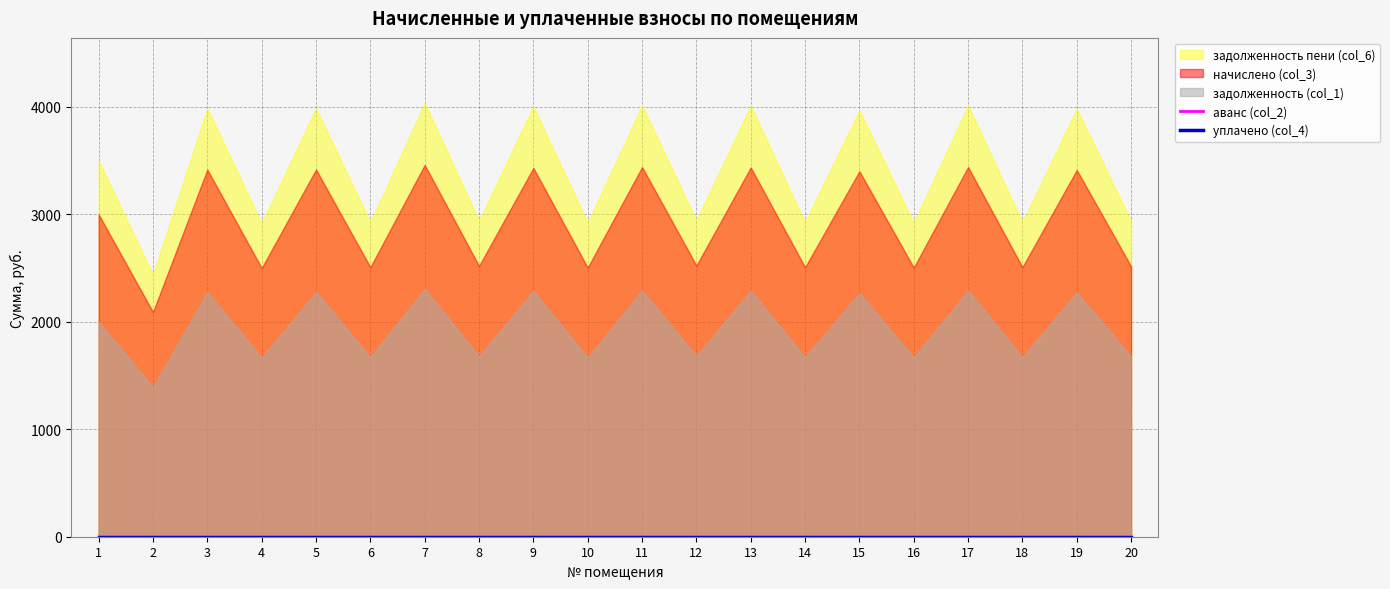

Which category has the lowest value across all series?

1